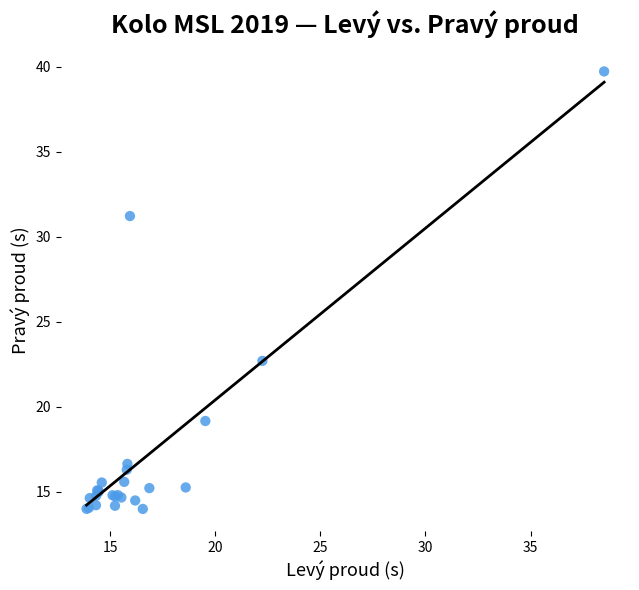

What Y value in the scatter plot is closest to 26?

22.7